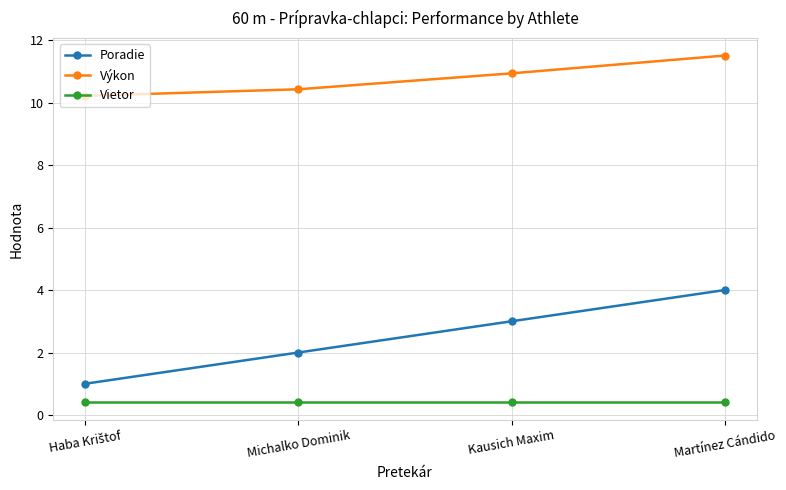

List the series in order of their overall mean, lowest first.

Vietor, Poradie, Výkon